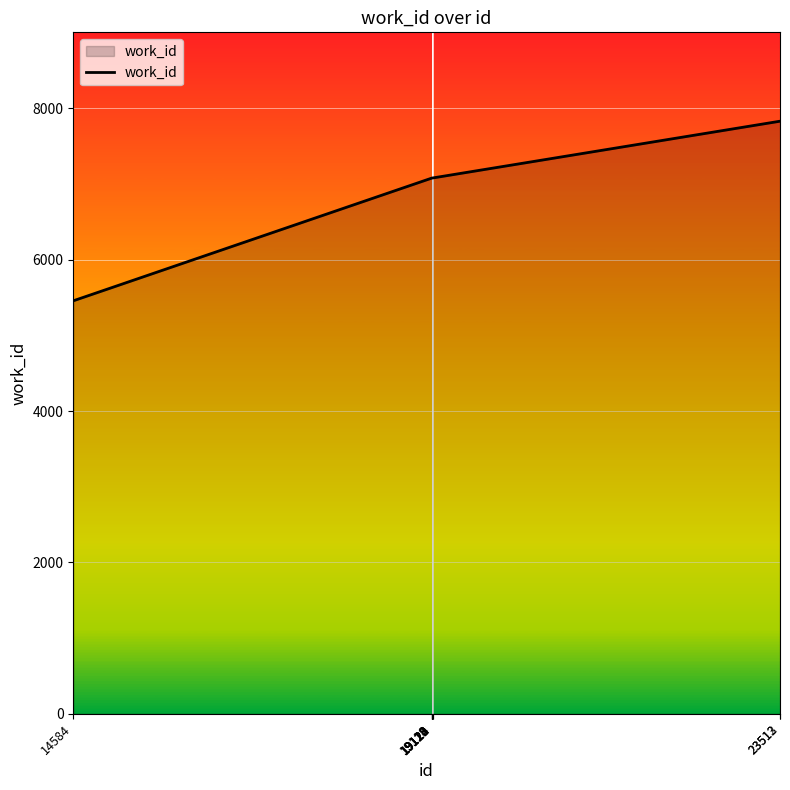

What is the sum of the values at 19120 and 19119?

14160